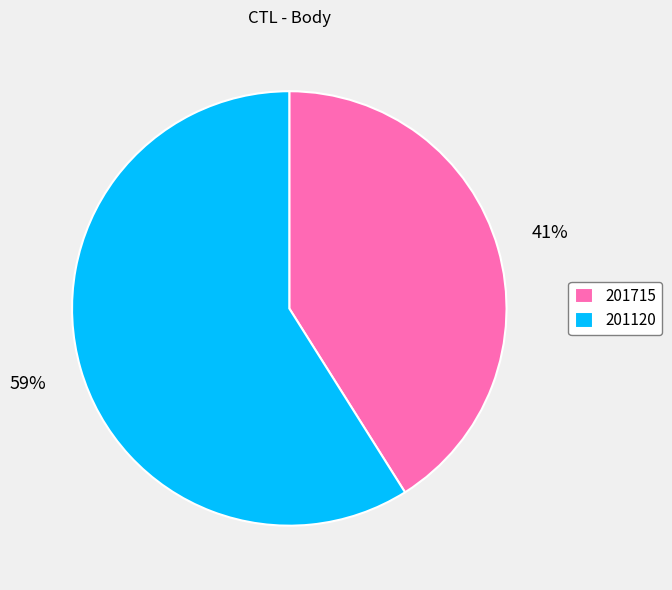

How many slices are in this pie chart?

2